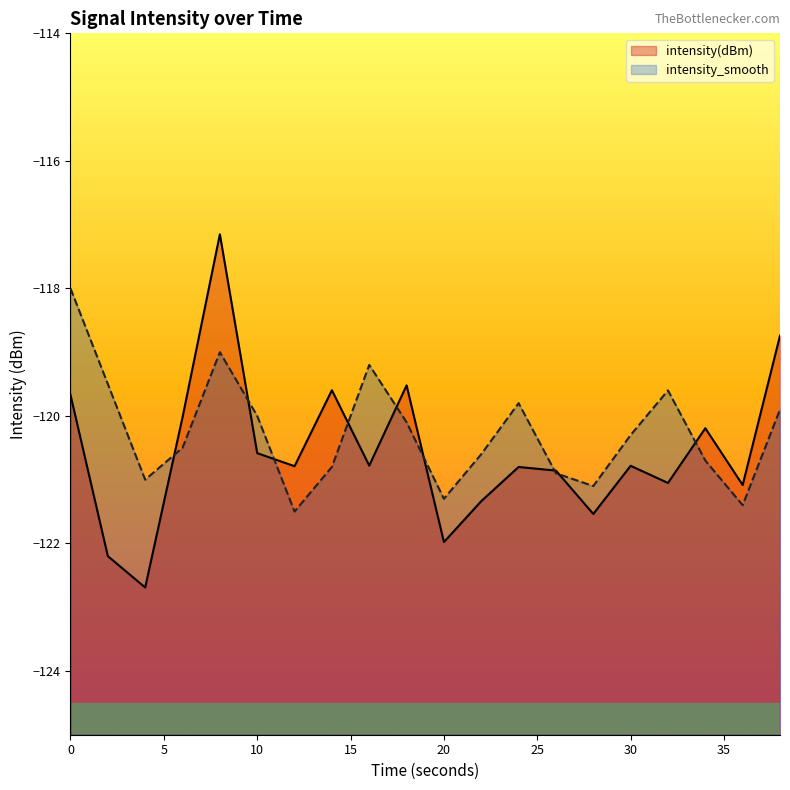

How many times do intensity(dBm) and intensity_smooth cross each other?

9